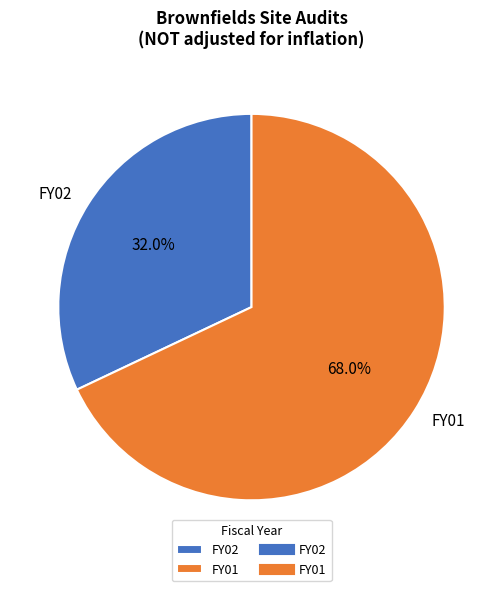

Approximately how many times larger is the value at FY02 compared to FY01?

0.5